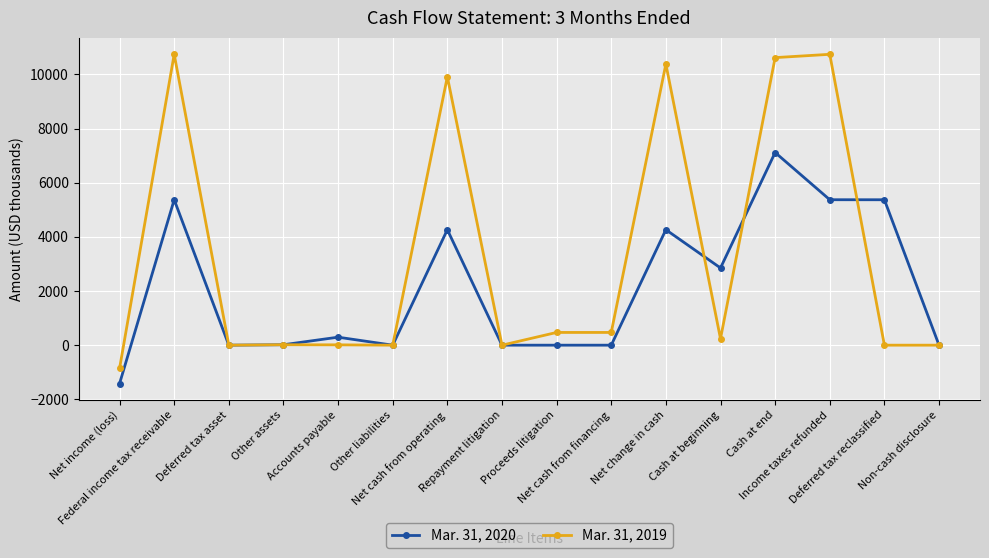

List the series in order of their peak value, highest first.

Mar. 31, 2019, Mar. 31, 2020